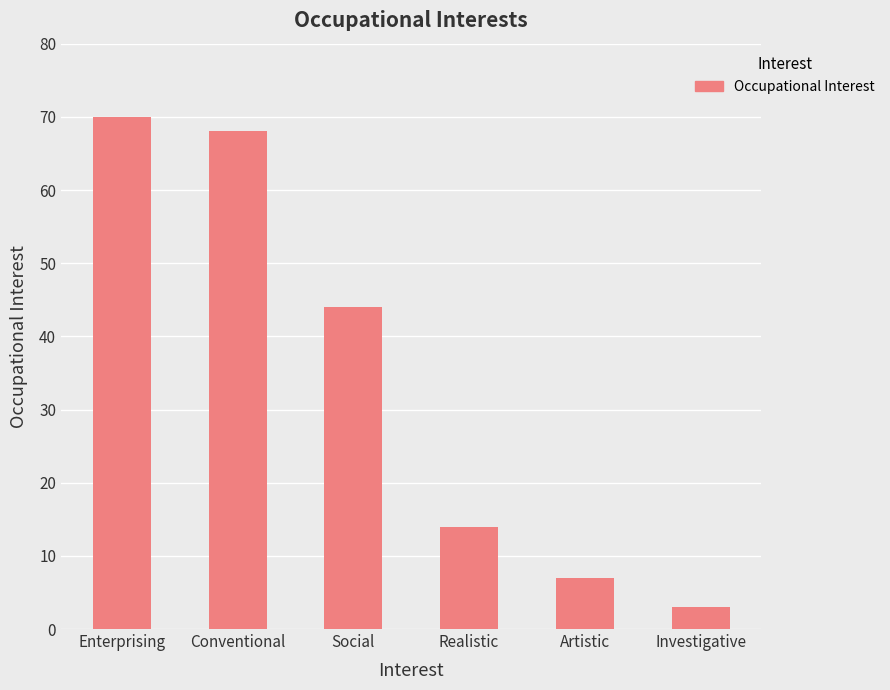

What is the average value?

34